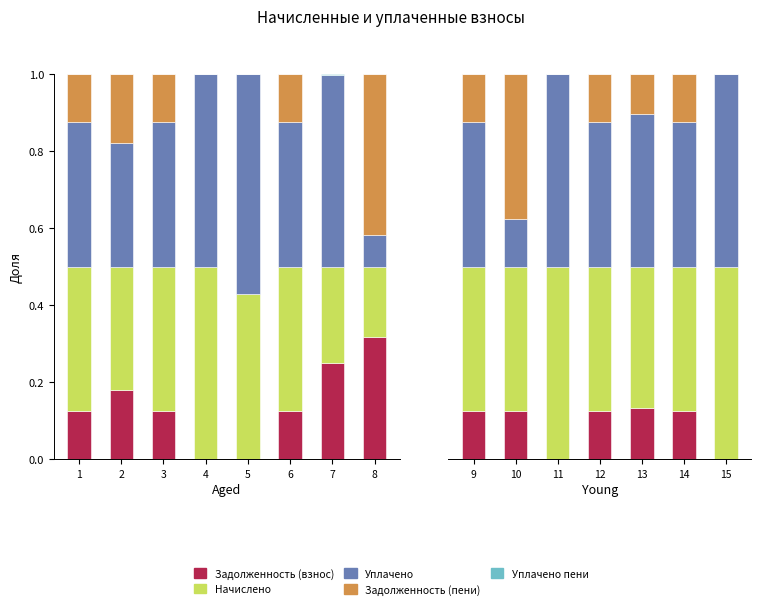

What is the lowest value of the Уплачено series?

0.1